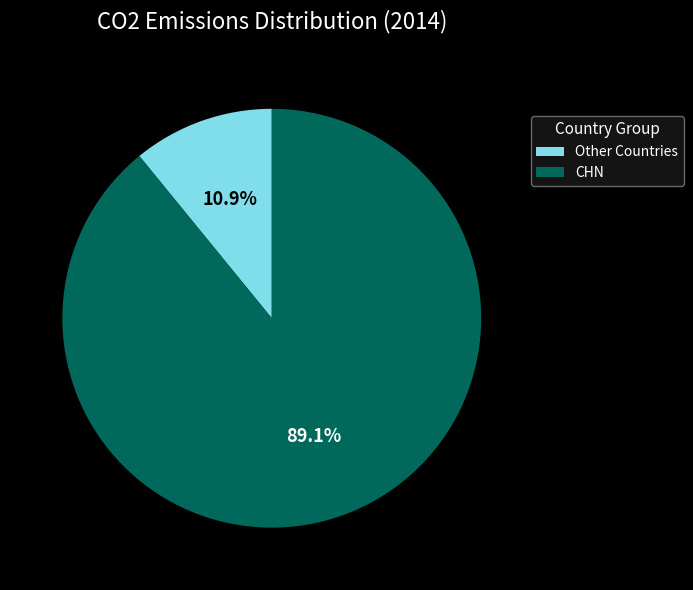

Combined, what portion of the pie is Other Countries and CHN?

100.0%